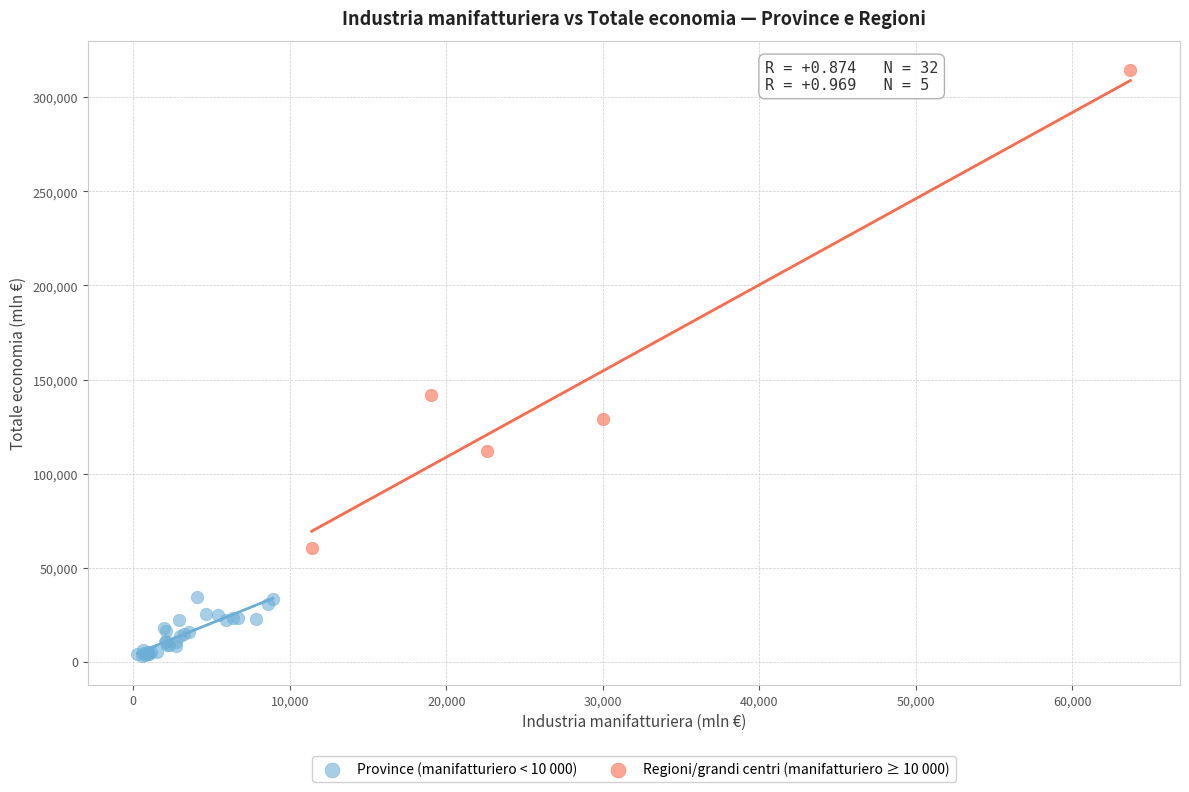

Which series contains the lowest Y value?

Province (manifatturiero < 10 000)